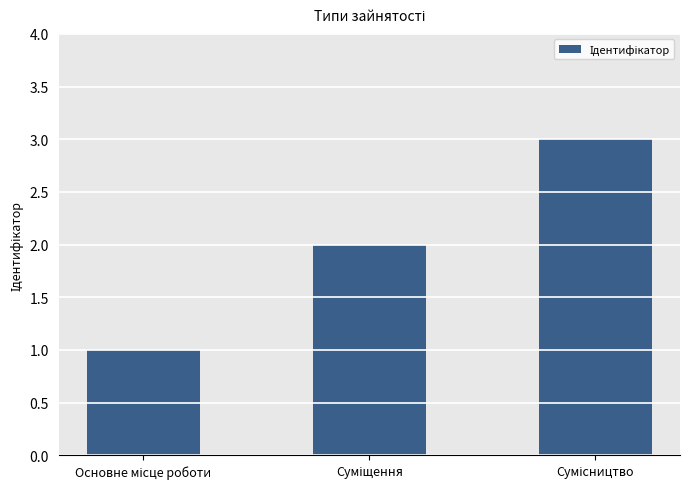

What is the sum of all values?

6